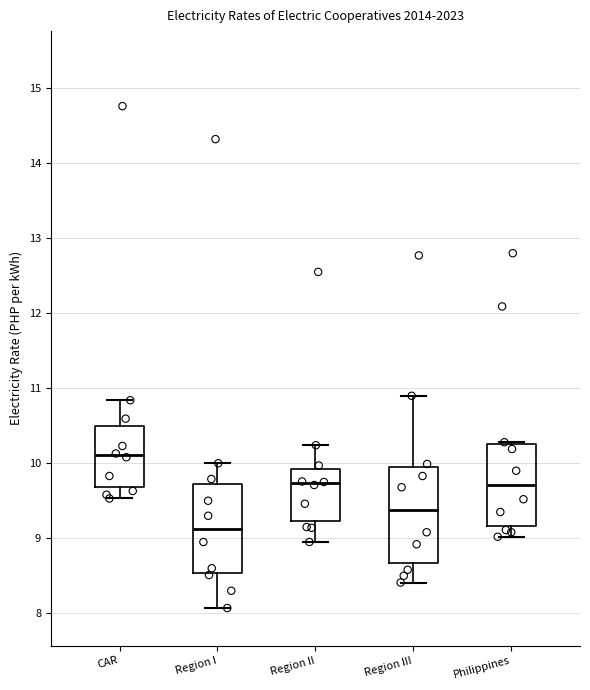

Reading left to right, read every box against the y-axis: the position of its median line, the range the box covers, and the ends of its whiskers. The values are not printed on the chart, so give them approximately, as read against the axis.

CAR: median 10.1, box 9.7 to 10.5, whiskers 9.5 to 10.8
Region I: median 9.1, box 8.5 to 9.7, whiskers 8.1 to 10.0
Region II: median 9.7, box 9.2 to 9.9, whiskers 9.0 to 10.2
Region III: median 9.4, box 8.7 to 10.0, whiskers 8.4 to 10.9
Philippines: median 9.7, box 9.2 to 10.3, whiskers 9.0 to 10.3